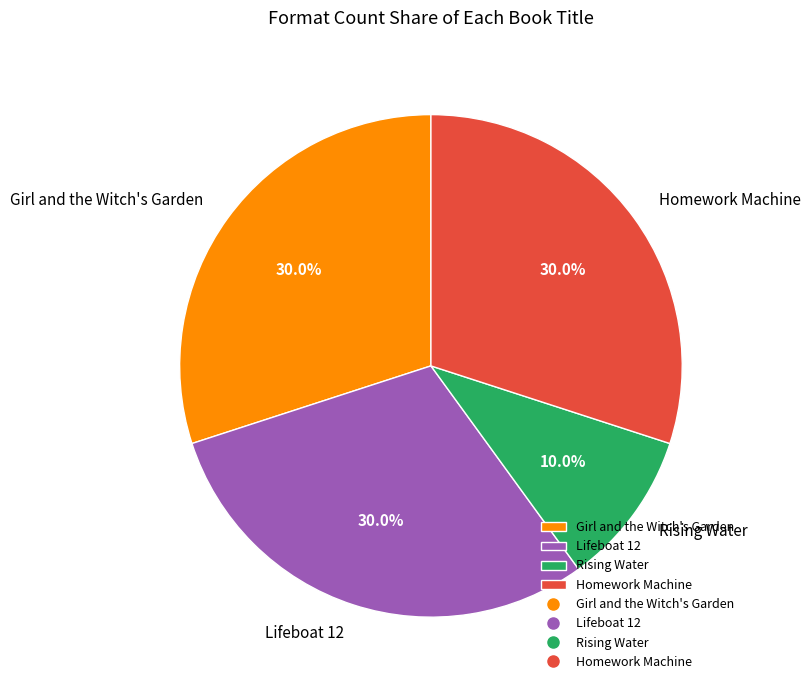

Between Rising Water and Homework Machine, which is larger?

Homework Machine